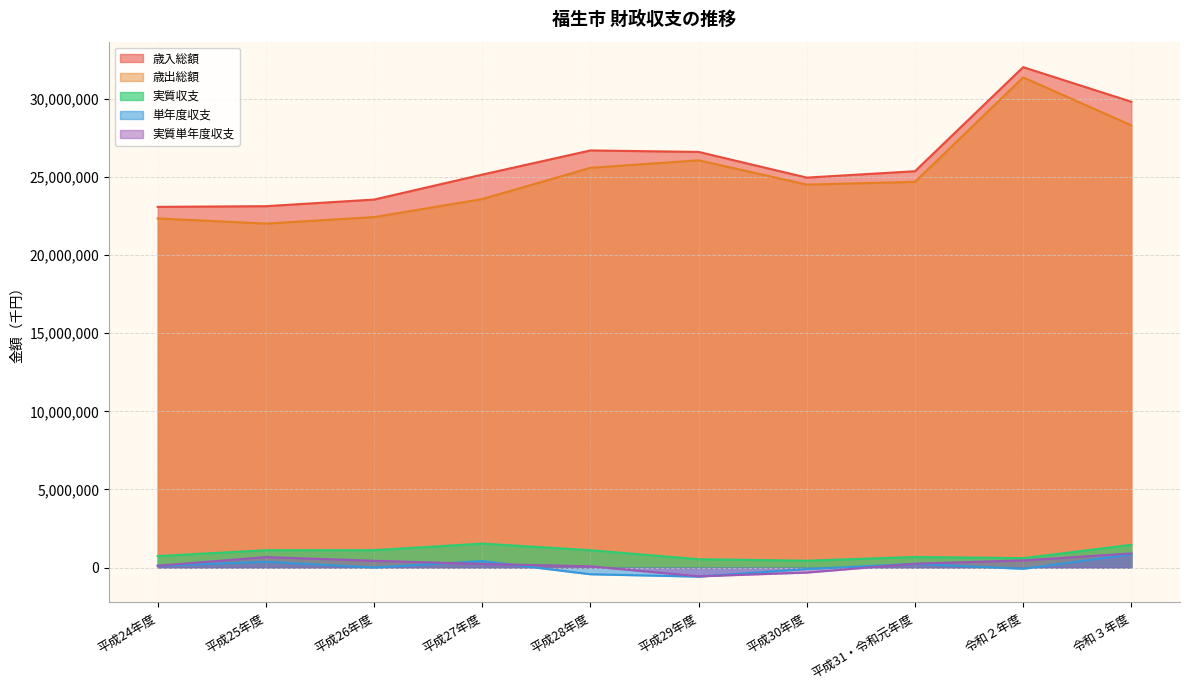

In 単年度収支, how many points are higher than both neighbors (excluding endpoints)?

3